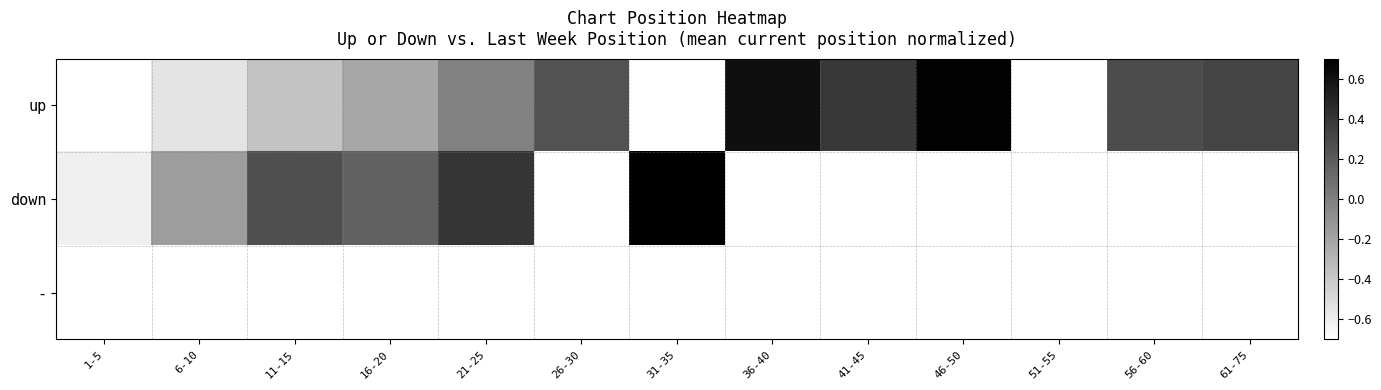

List the series in order of their peak value, lowest first.

up, down, -